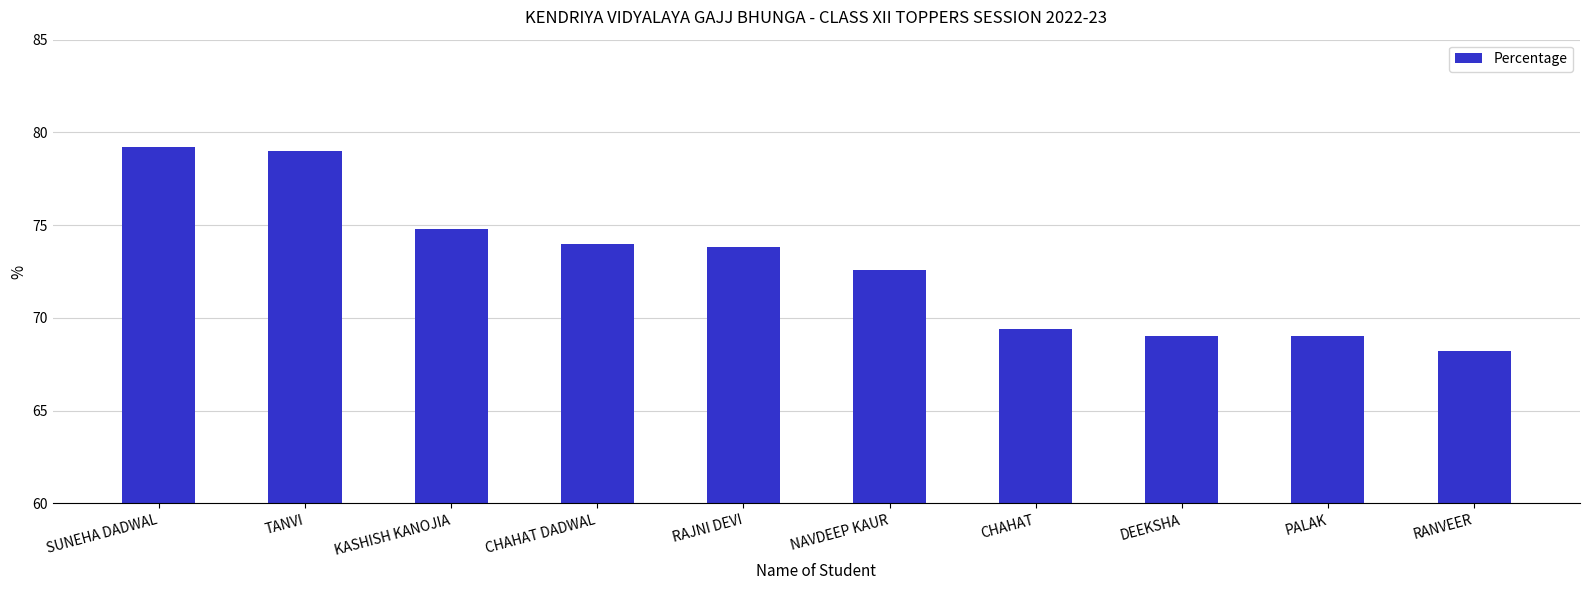

Does the chart contain stacked bars?

No